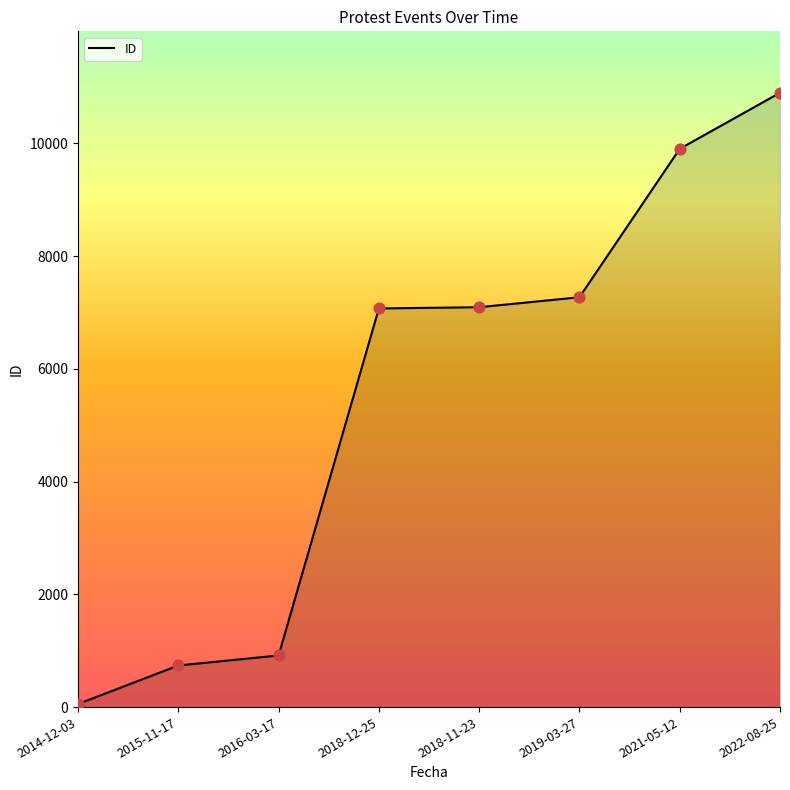

What is the change in value from 2018-11-23 to 2019-03-27?

+177